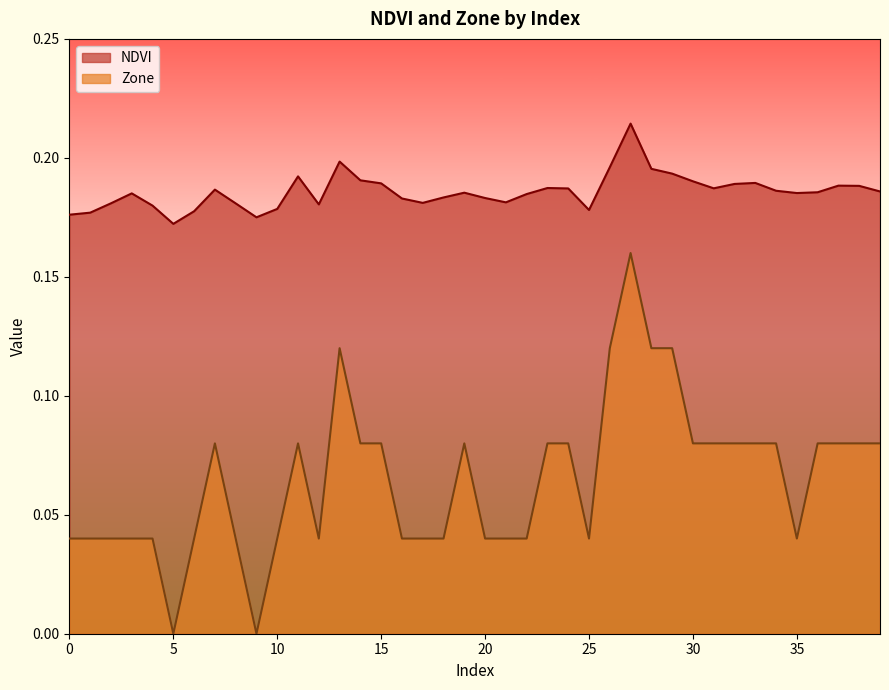

What is the sum of all Zone values?

2.6